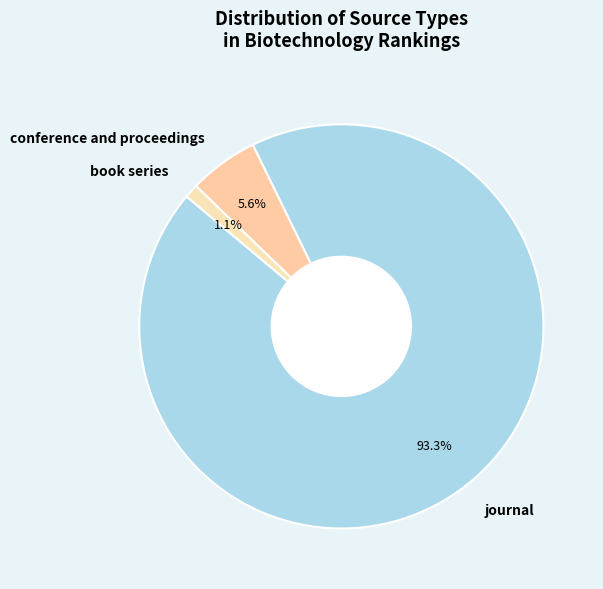

Combined, what portion of the pie is journal and conference and proceedings?

98.9%